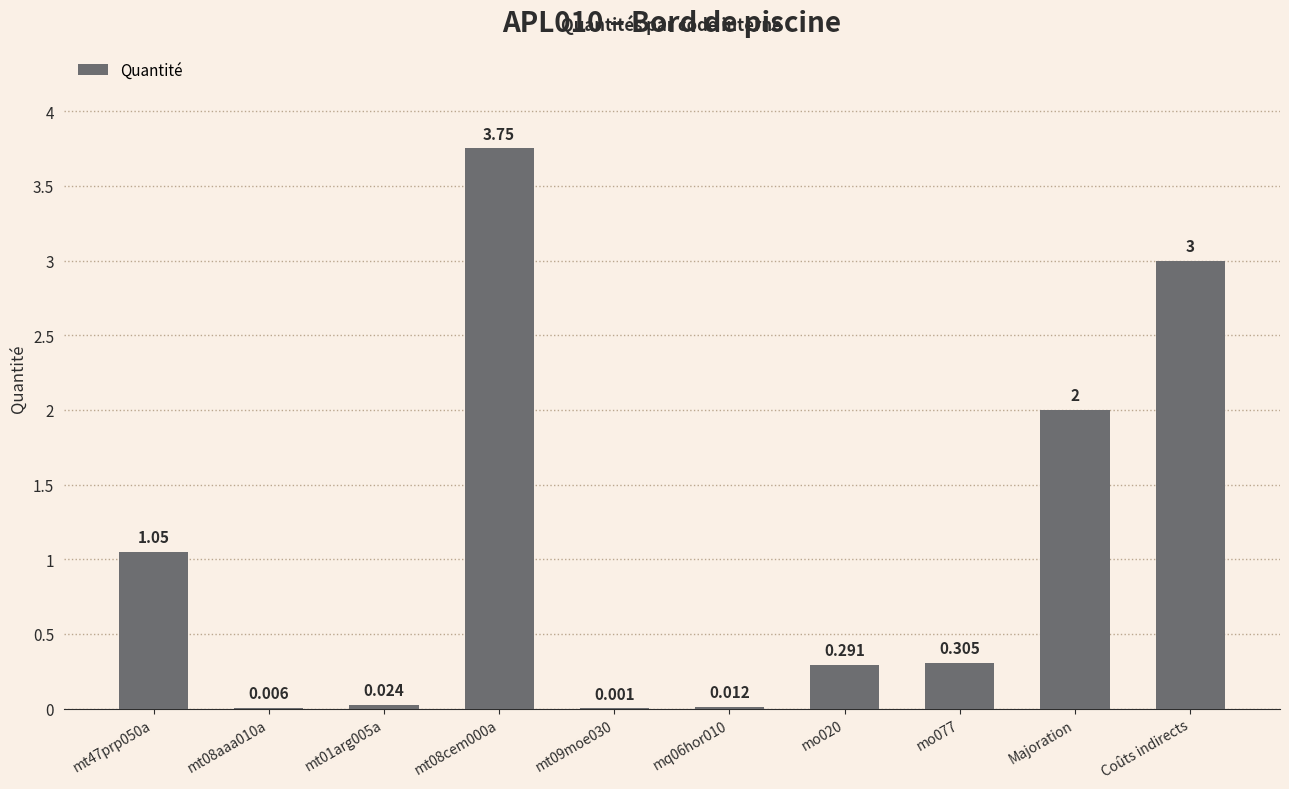

Reading right to left, list all the values displayed in this chart.

3.0	2.0	0.3	0.3	0.0	0.0	3.8	0.0	0.0	1.1